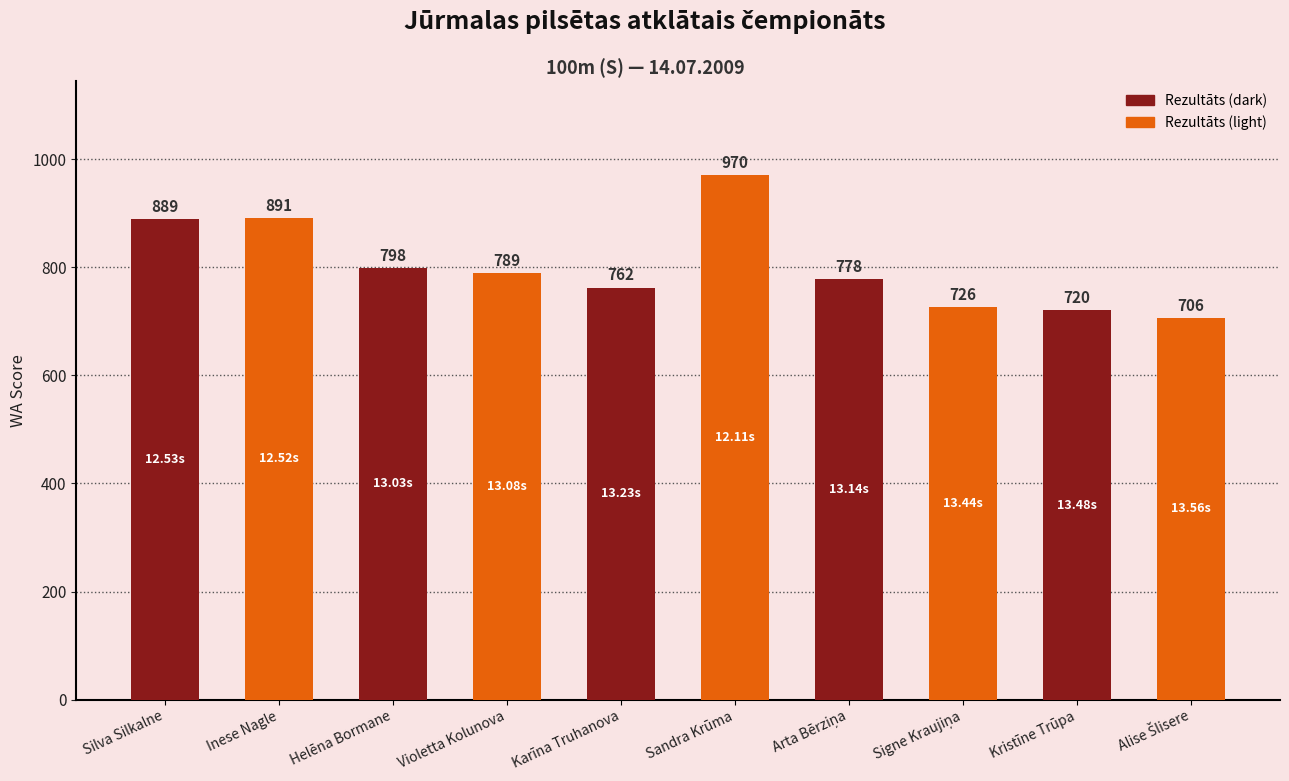

Approximately how many times larger is the value at Silva Silkalne compared to Sandra Krūma?

0.9